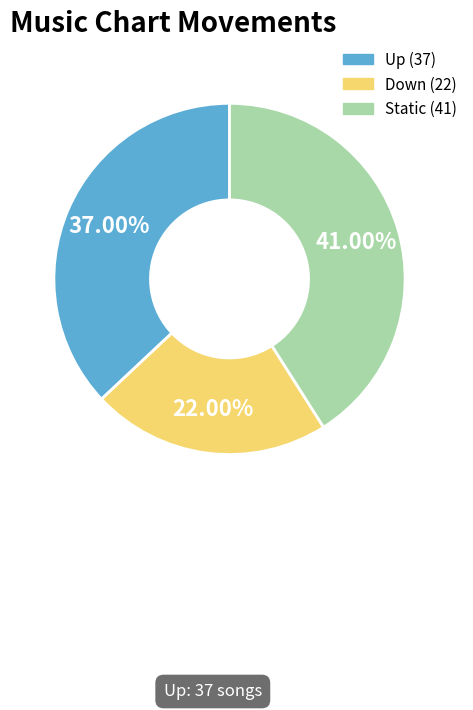

Is there any slice that represents more than half of the pie?

No